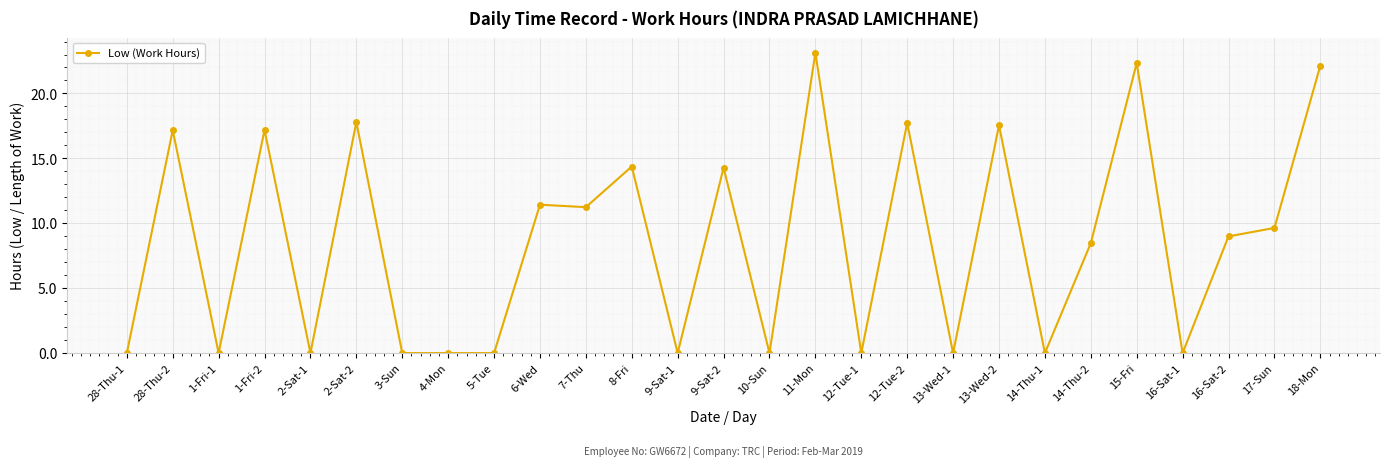

Where is the first local minimum?

1-Fri-1